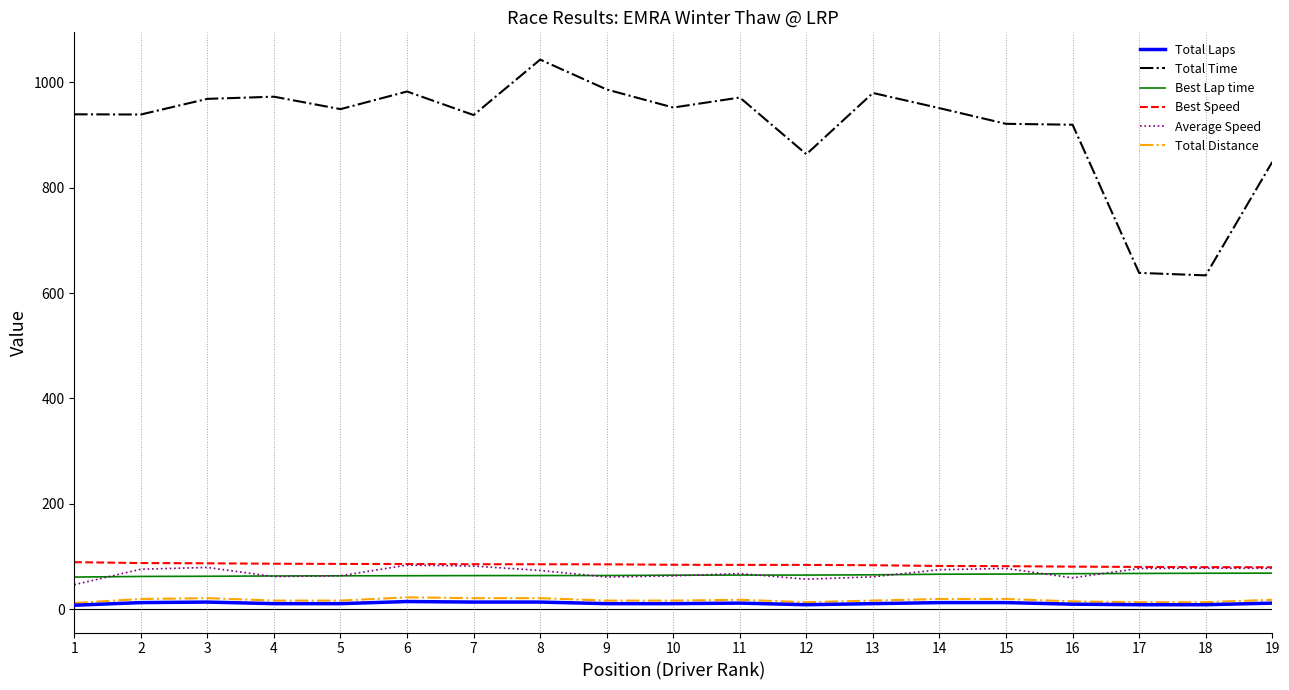

Is it true that Total Time equals 893.3 at 18?

False